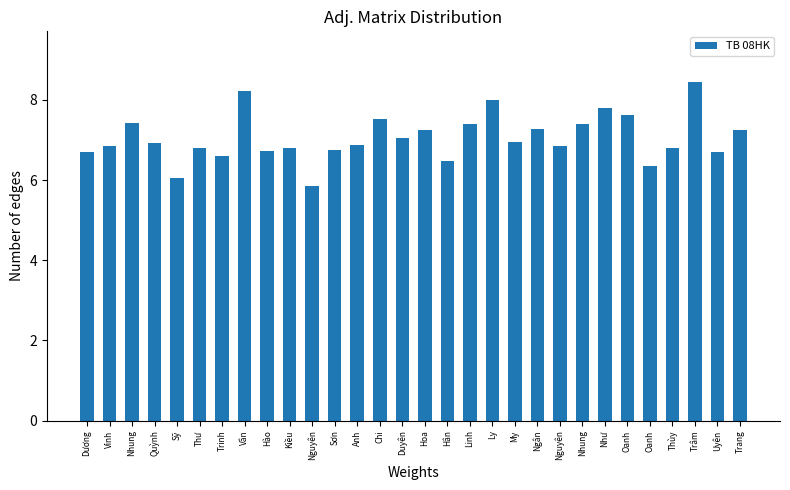

Count the number of categories in the chart.

30